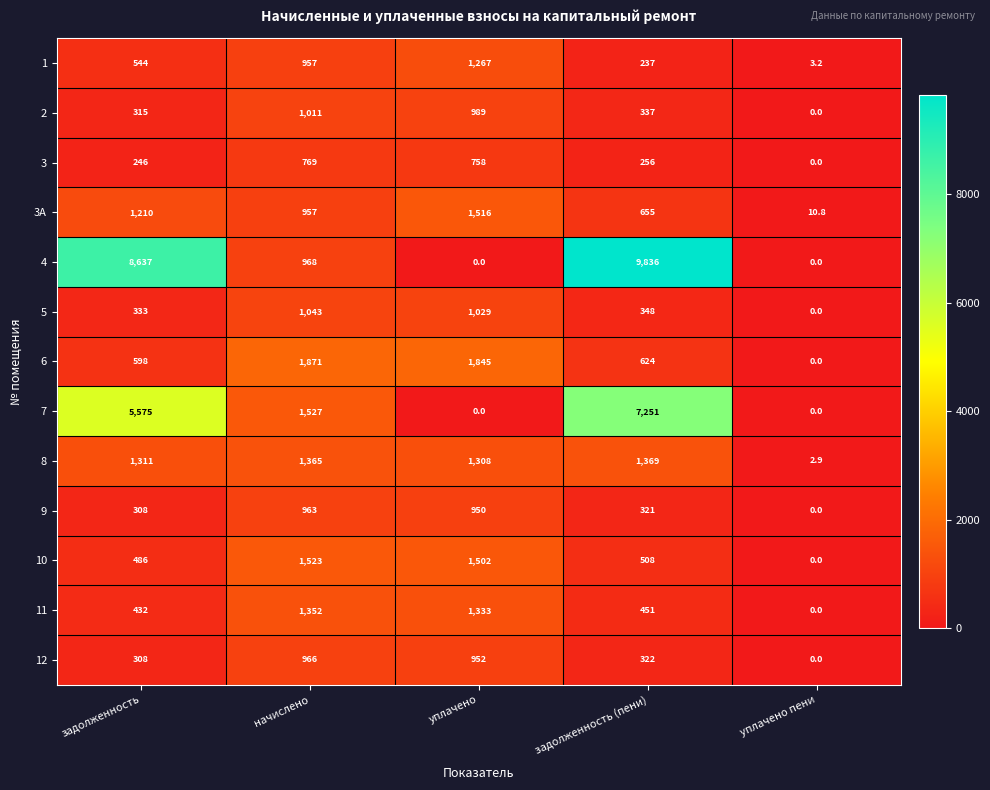

At how many categories does at least one series exceed 5531?

2